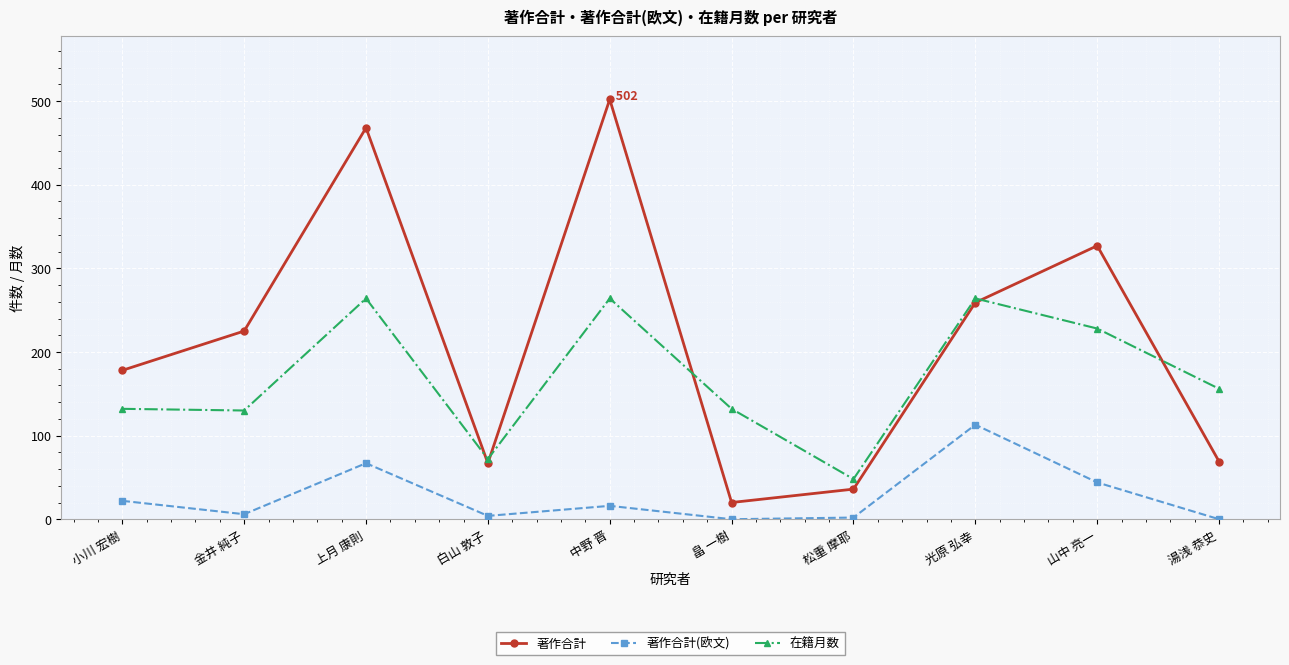

What are all the series names shown in the legend?

著作合計, 著作合計(欧文), 在籍月数